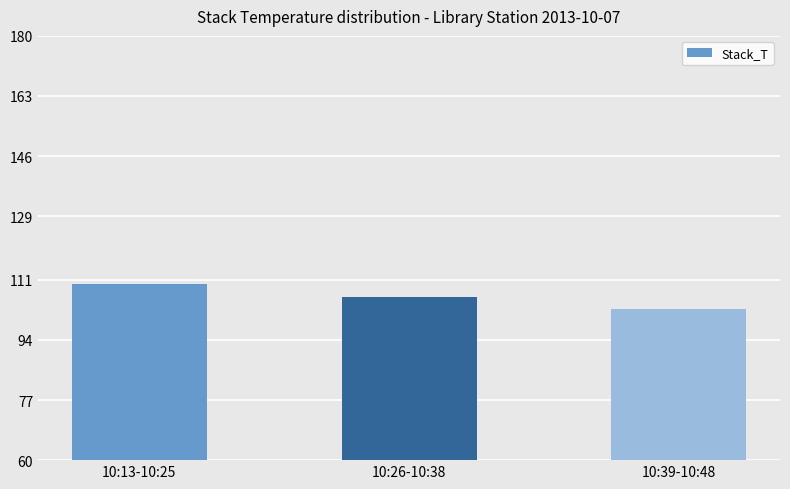

The value at 10:39-10:48 is 102.8. True or false?

True